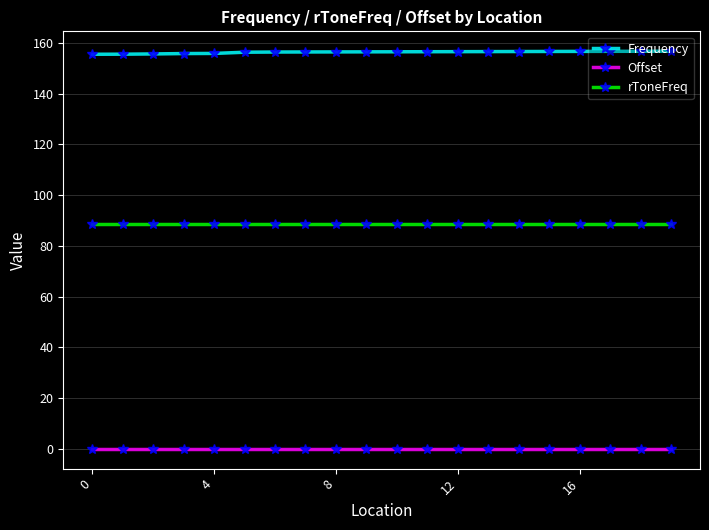

Rank the series by their maximum value, from highest to lowest.

Frequency, rToneFreq, Offset